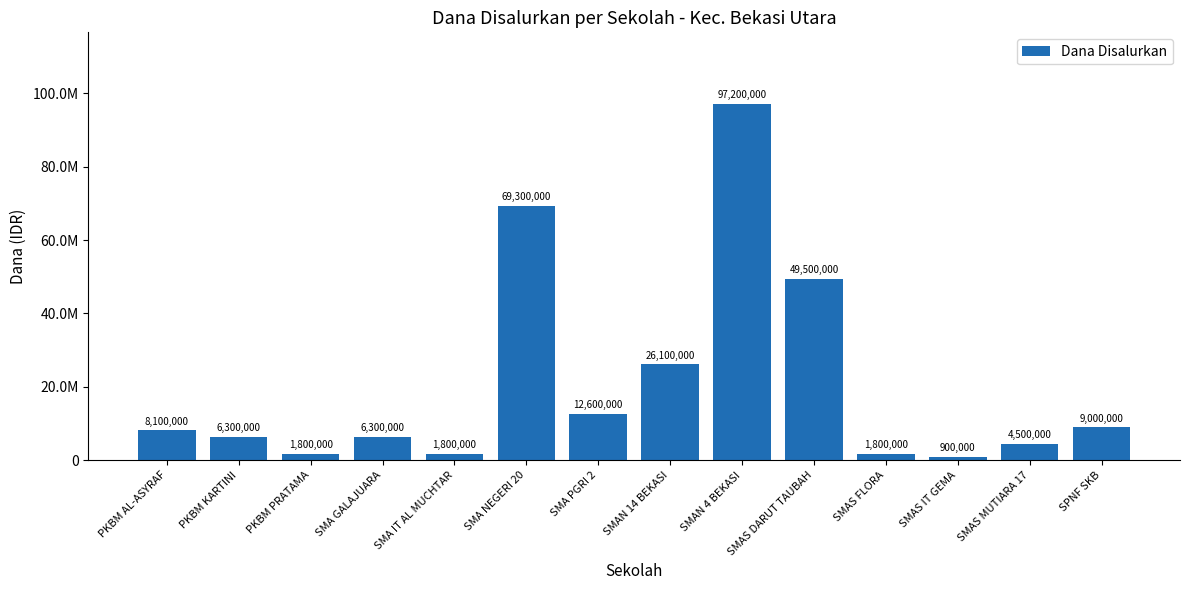

Does the chart contain stacked bars?

No